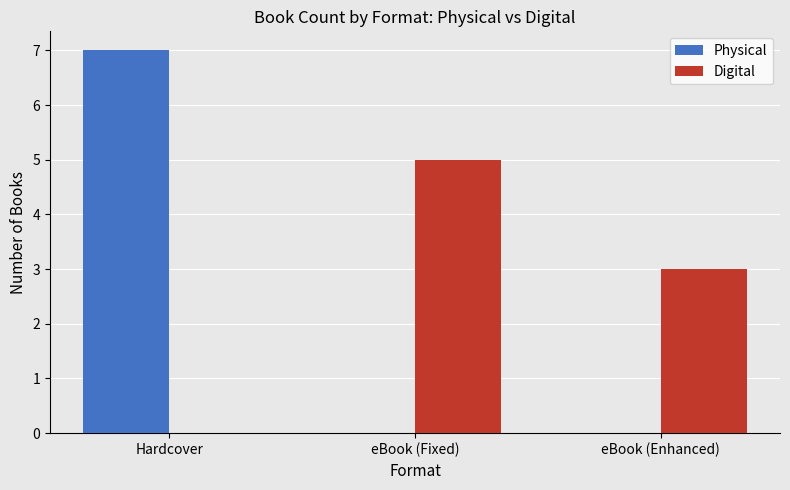

What is the total value across all series at eBook (Enhanced)?

3